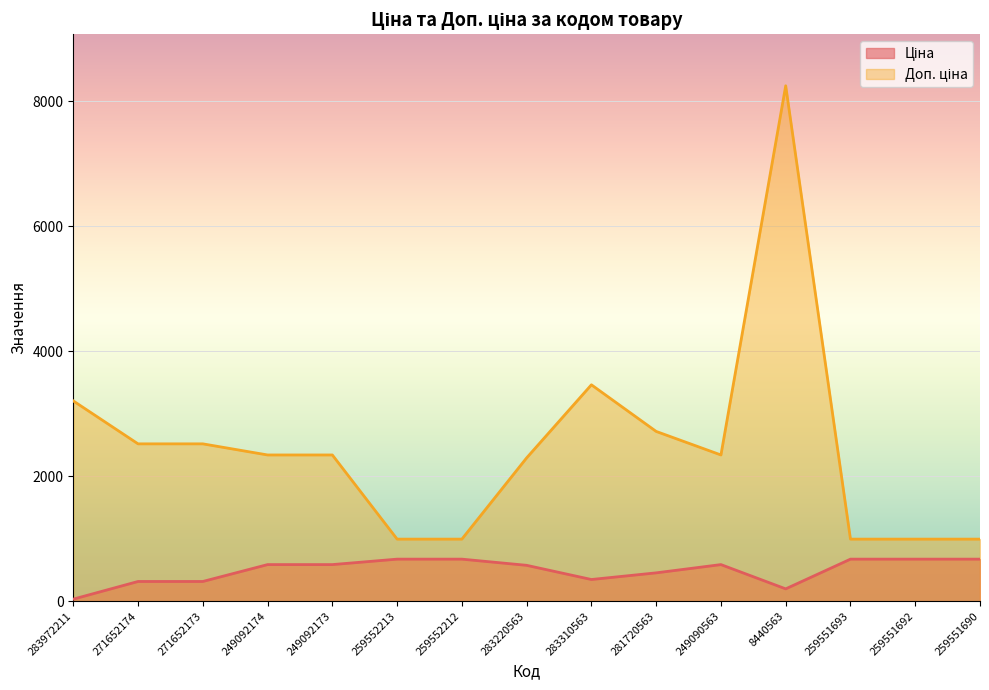

Which series has the largest total across all categories?

Доп. ціна